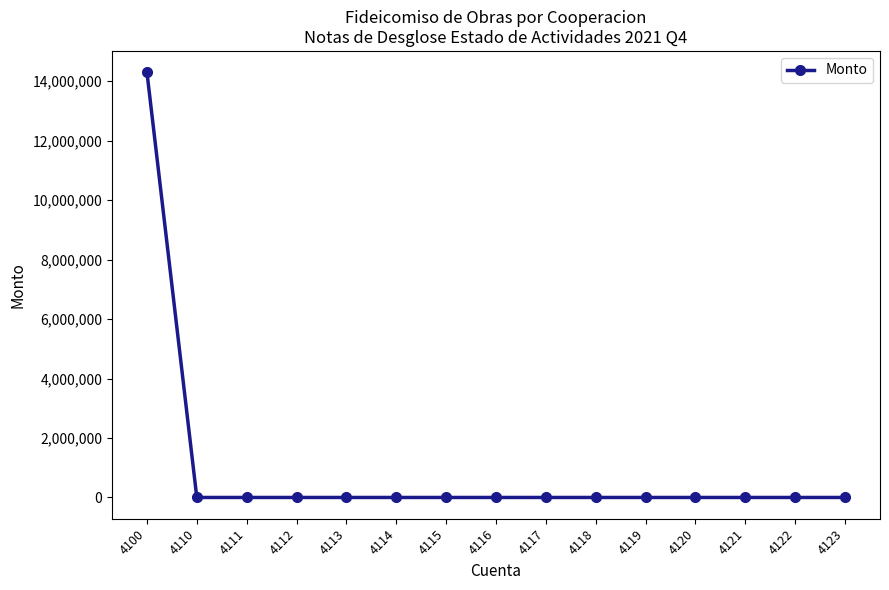

How many lines are shown in the chart?

1